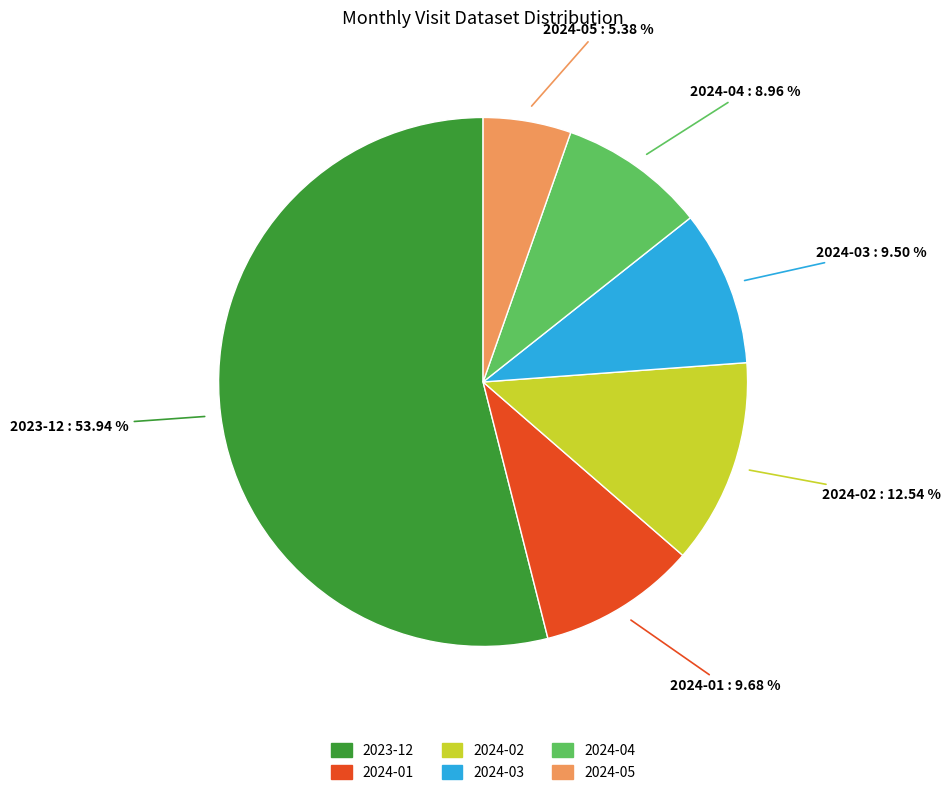

To the nearest percent, what portion does 2024-02 represent?

13%